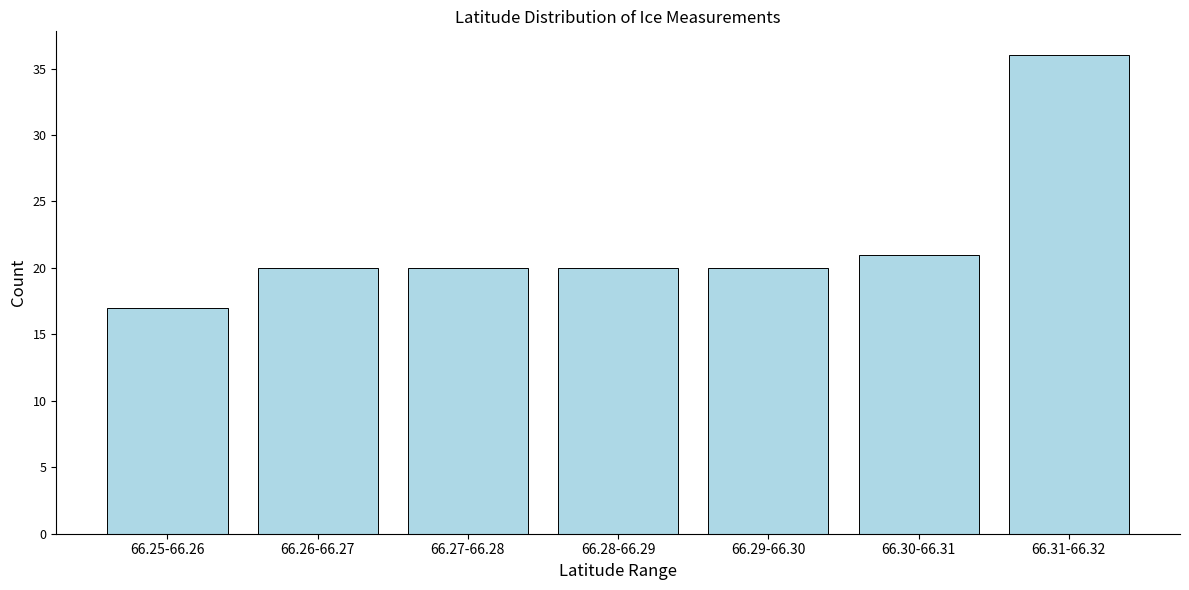

Reading right to left, what are all the values shown in this chart?

66.31-66.32=36	66.30-66.31=21	66.29-66.30=20	66.28-66.29=20	66.27-66.28=20	66.26-66.27=20	66.25-66.26=17